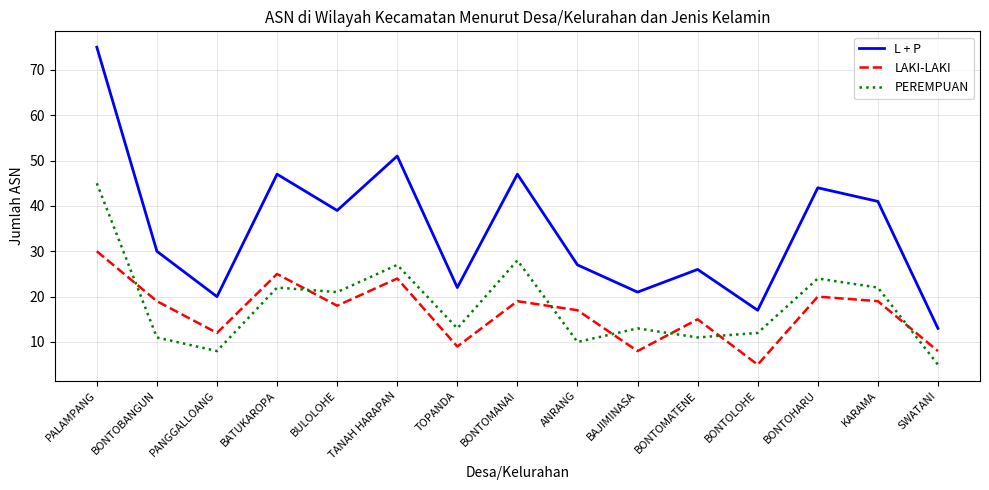

How many categories are shown in the chart?

15